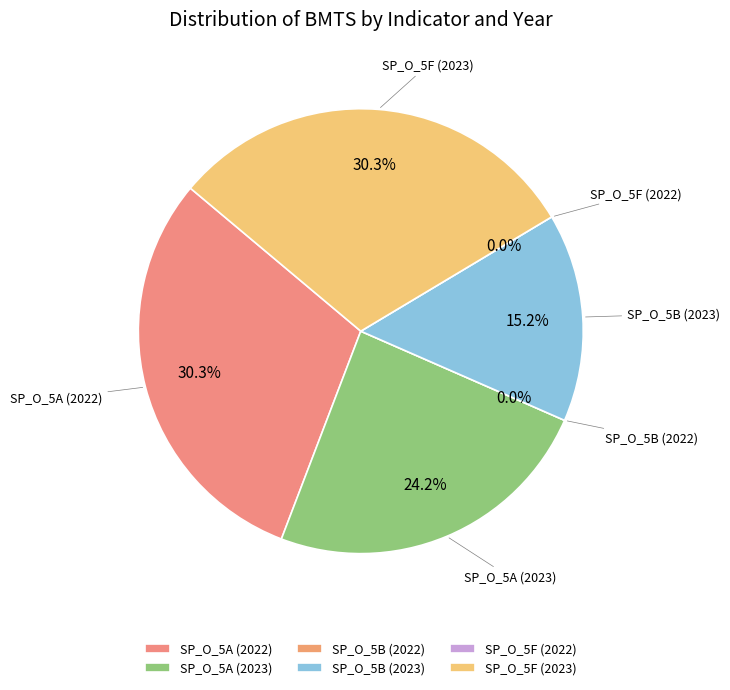

What is the total percentage of SP_O_5B (2023) and SP_O_5F (2023)?

45.5%